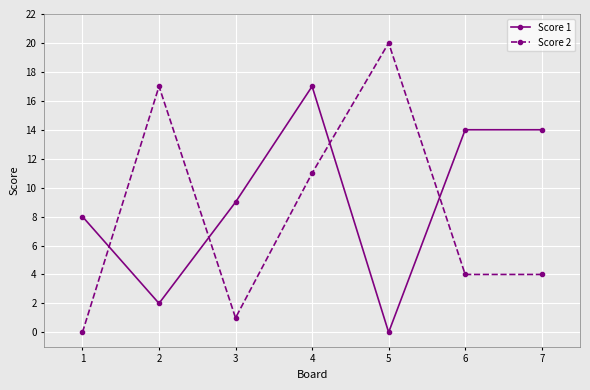

Which series changed the most between 1 and 7?

Score 1